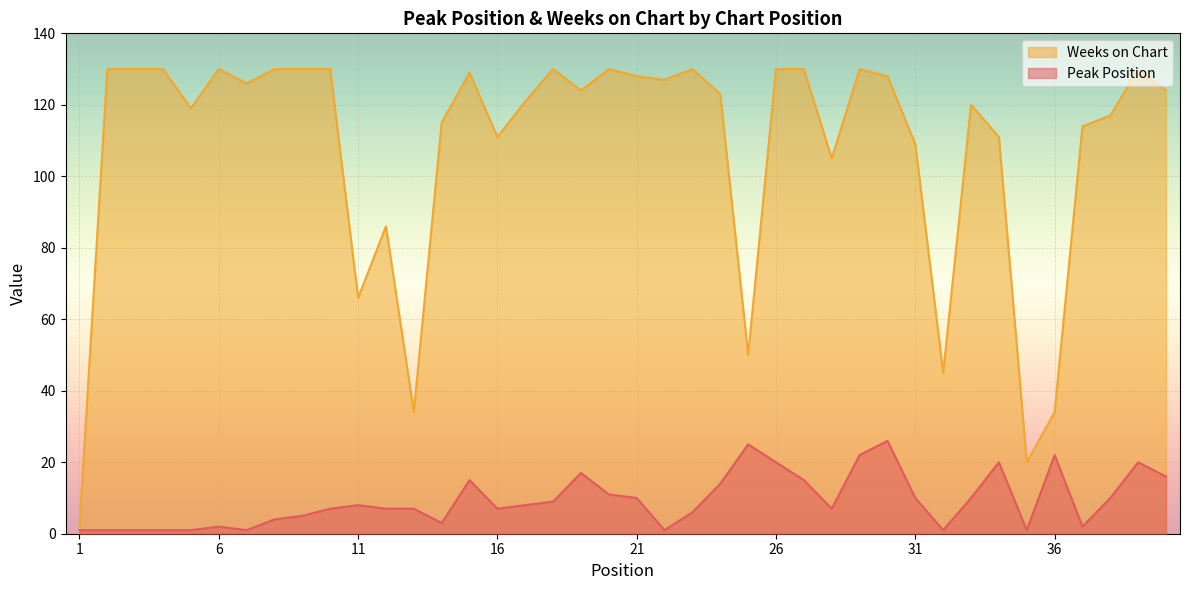

What is the sum of the Peak Position values at 8 and 5?

5